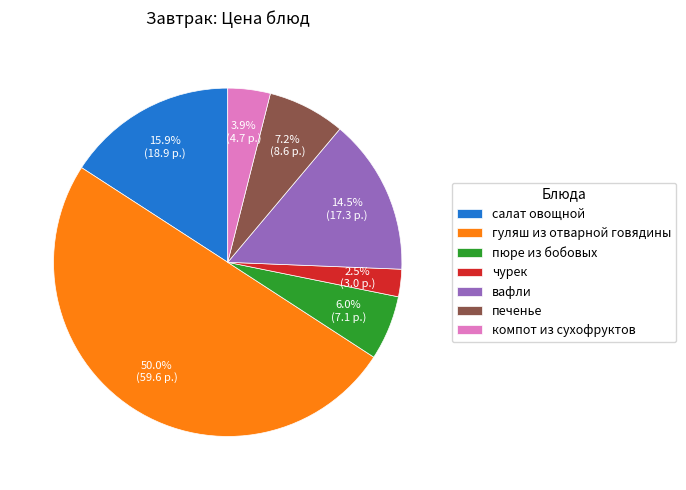

Which category has the biggest portion of the pie?

гуляш из отварной говядины